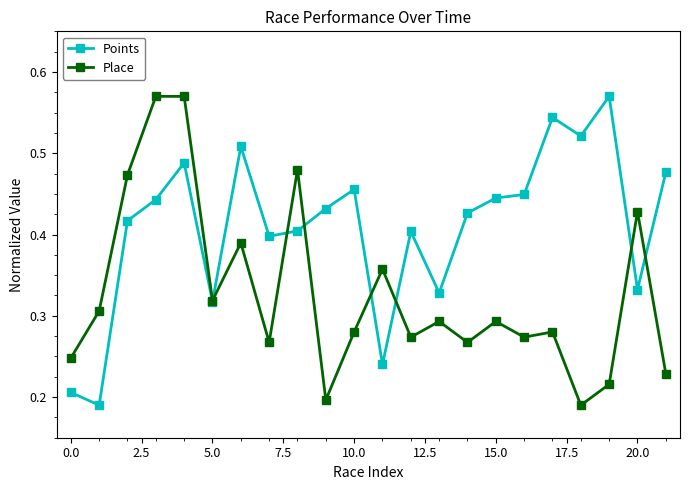

How many Place values are between 0 and 1?

22